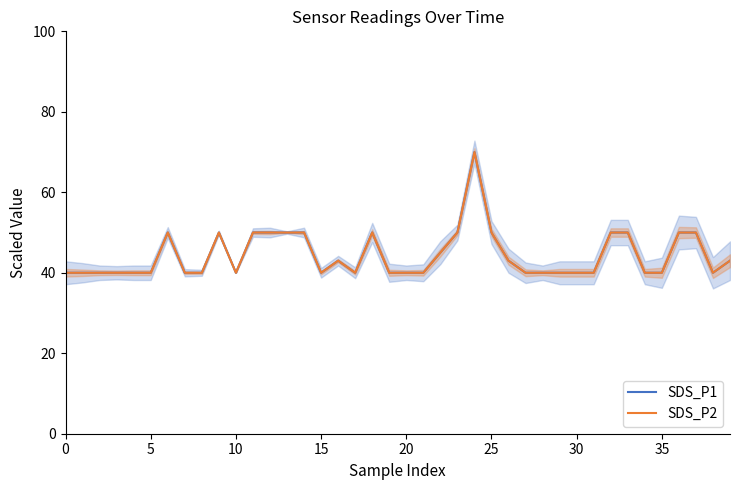

True or false: SDS_P1 and SDS_P2 cross at least once.

False